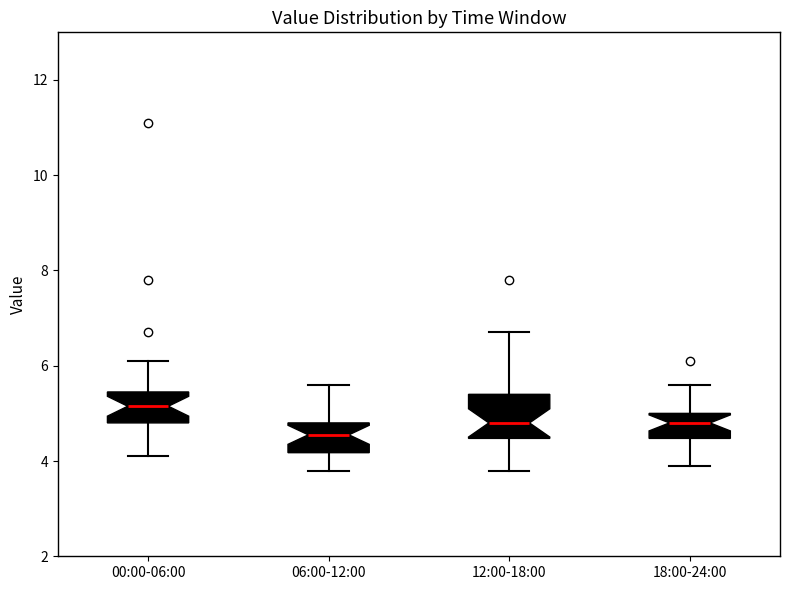

Where does the lower whisker of the box for 12:00-18:00 end on the y-axis? The values are not printed on the chart, so give them approximately, as read against the axis.

3.8